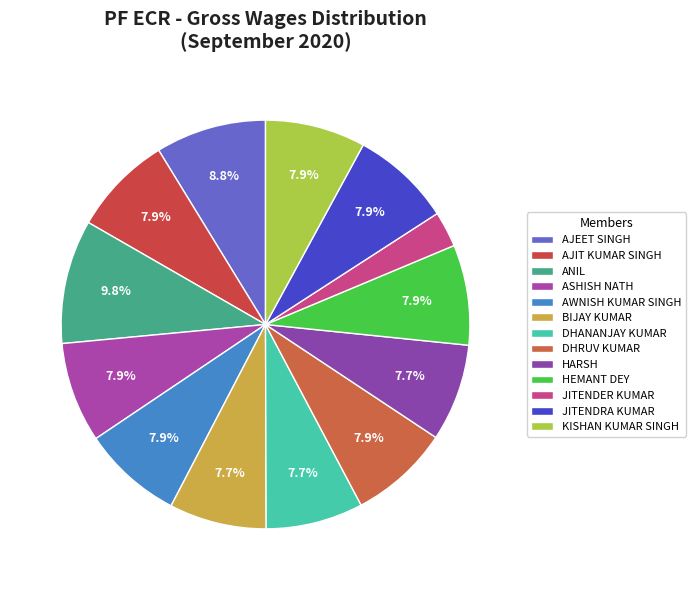

Is HARSH the majority of the pie?

No